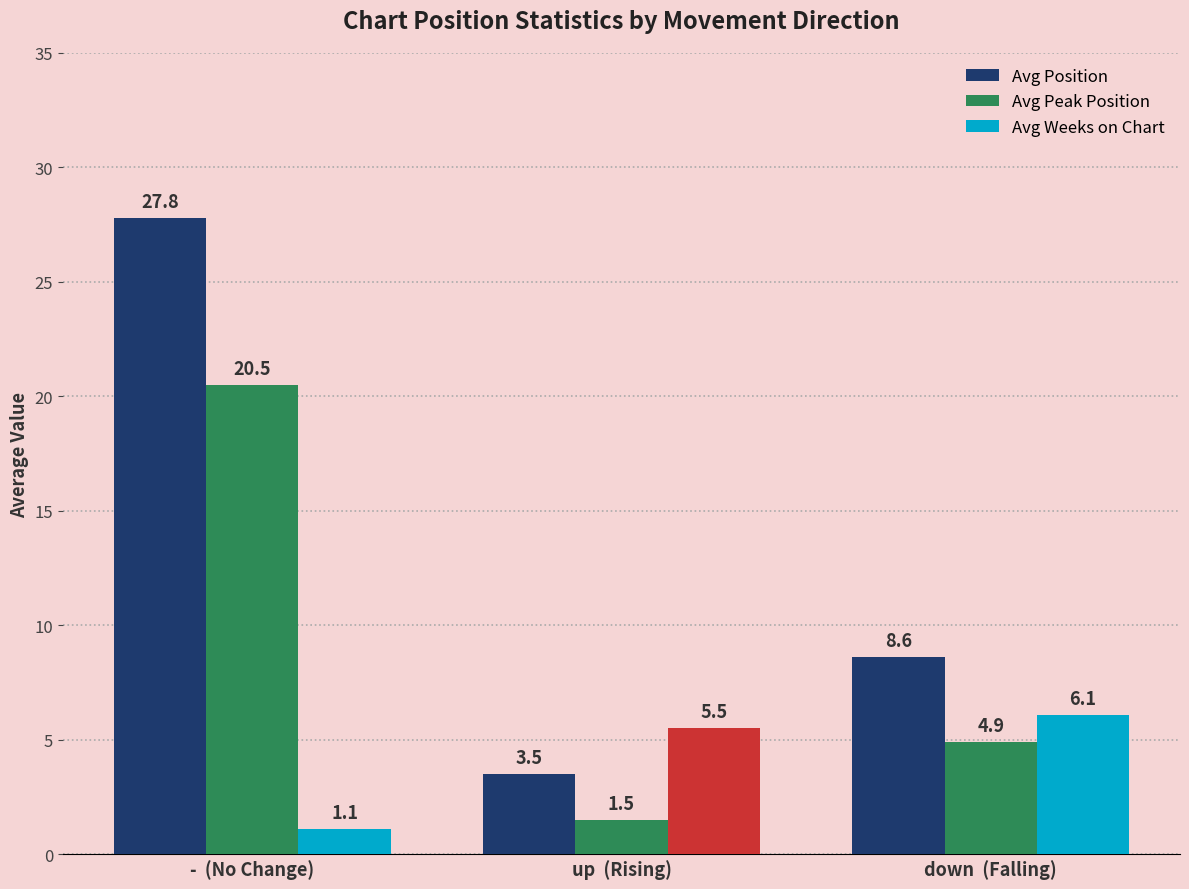

Which series has the widest spread of values?

Avg Position